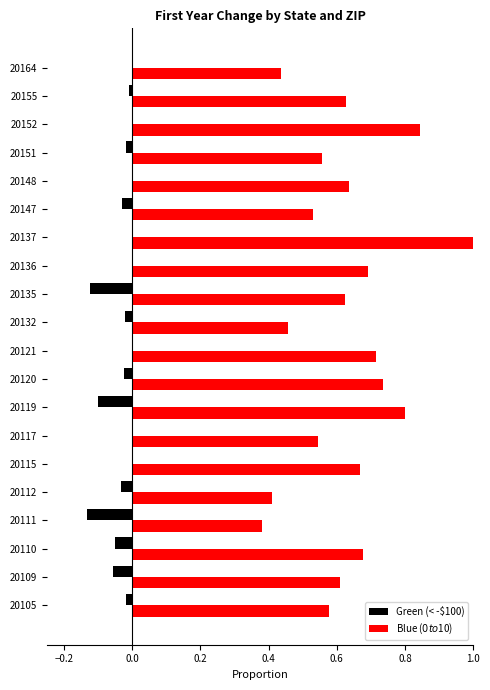

What is the sum of all Green (< -$100) values?

-0.6